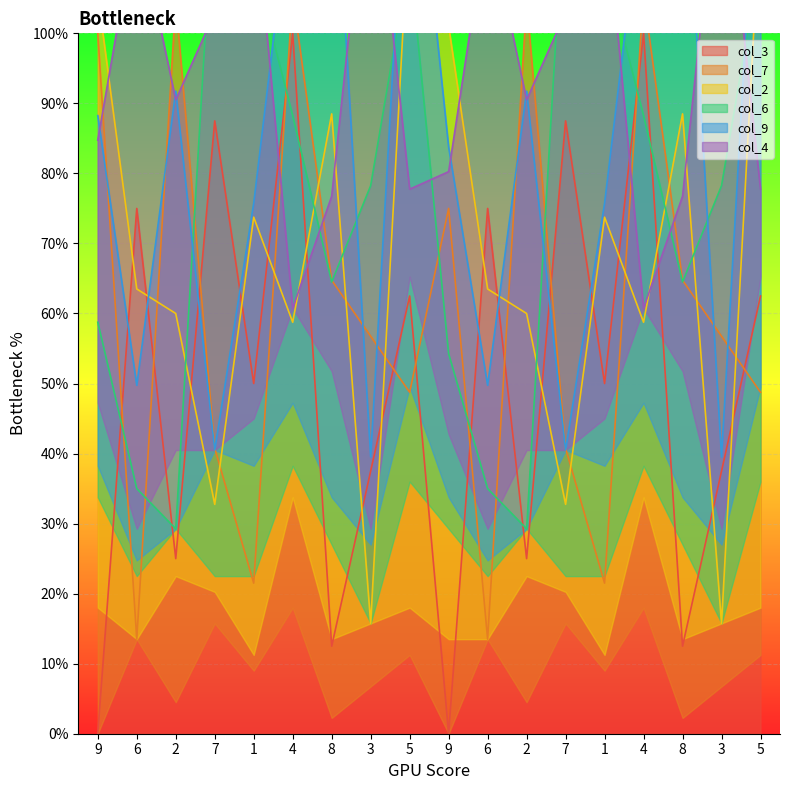

What is the approximate value of col_3 at 3?

37.5